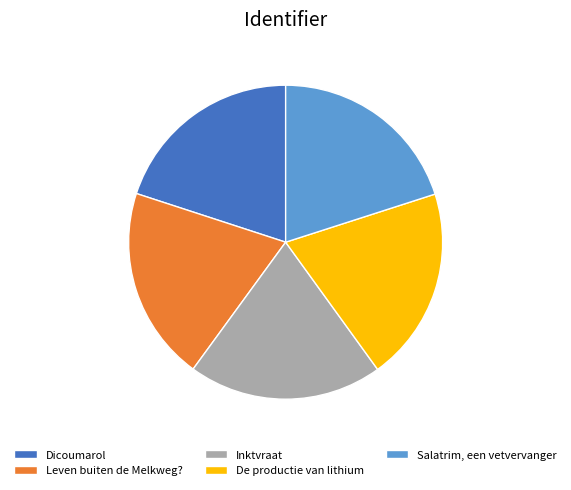

What is the ratio of the value at Inktvraat to the value at Salatrim, een vetvervanger?

1.0